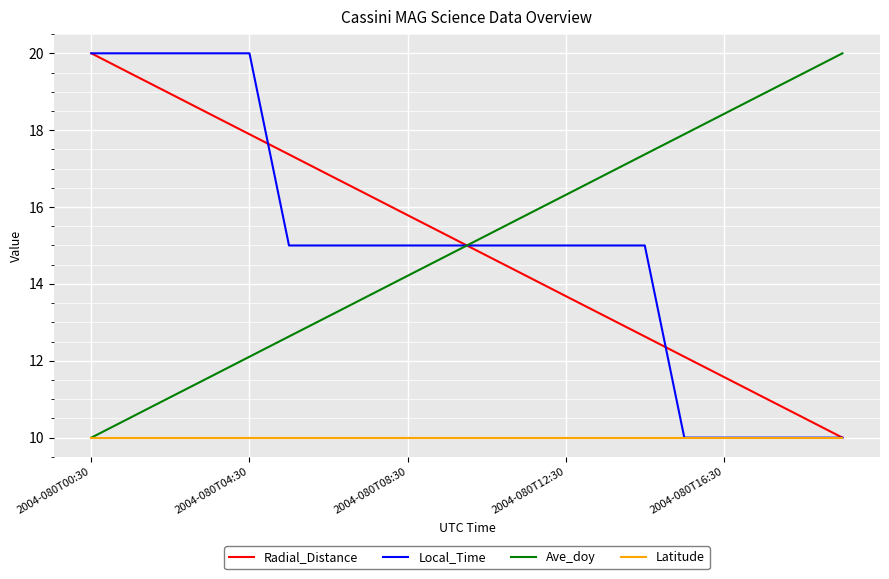

At how many categories does at least one series exceed 15?

20